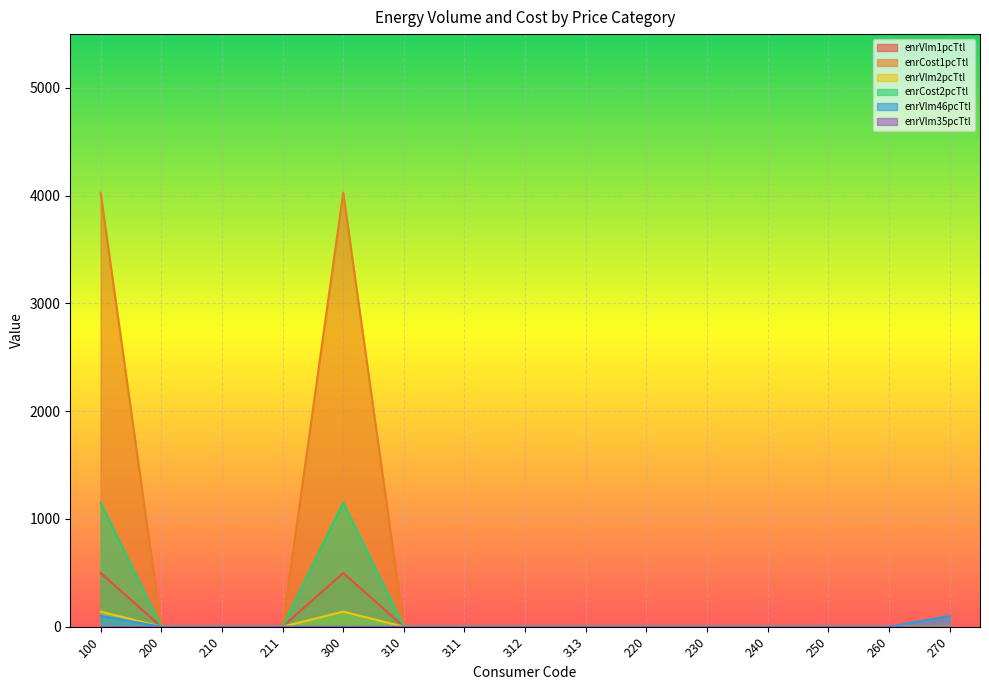

What is the label of the 7th point from the right?

313